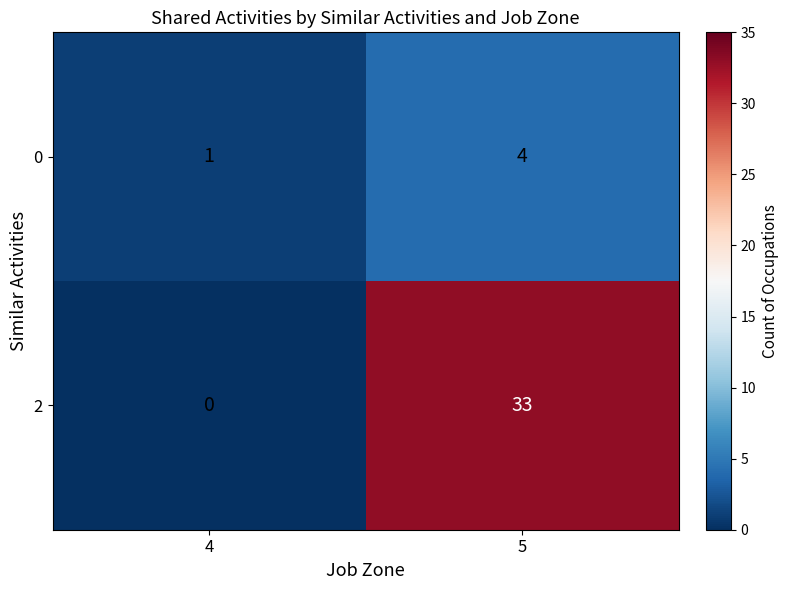

Count the number of categories in the chart.

2